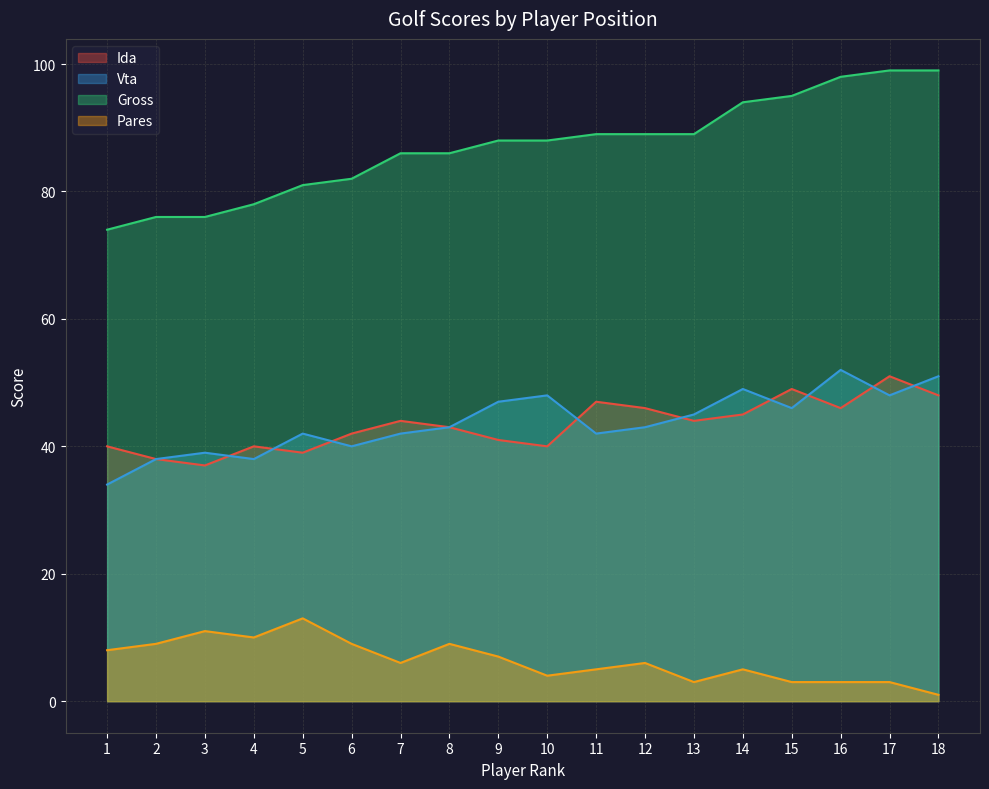

True or false: Pares and Gross intersect in this chart.

False